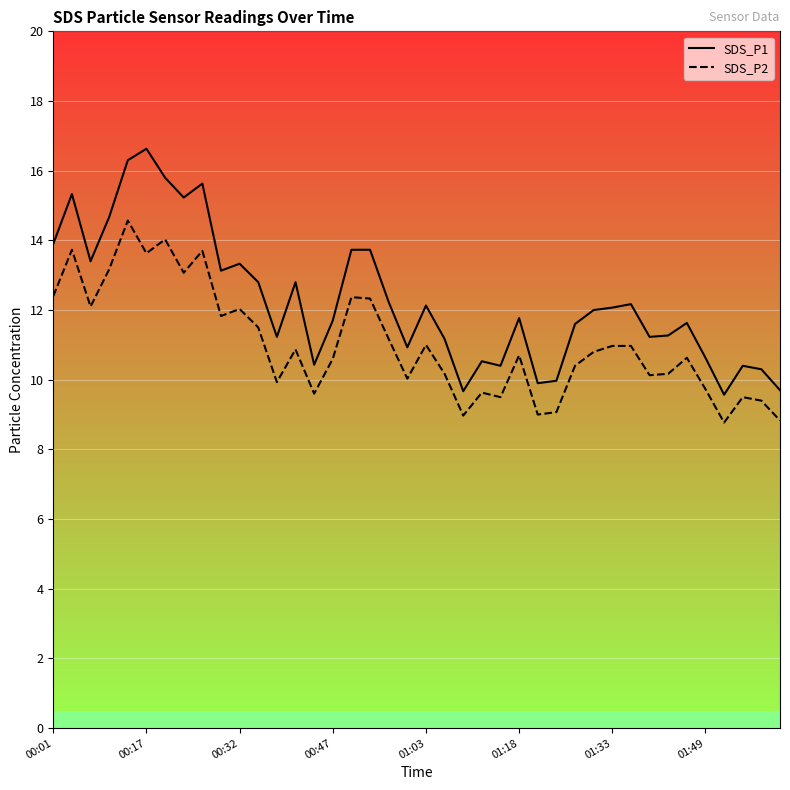

The value of SDS_P2 at 00:01 is 18.0. True or false?

False